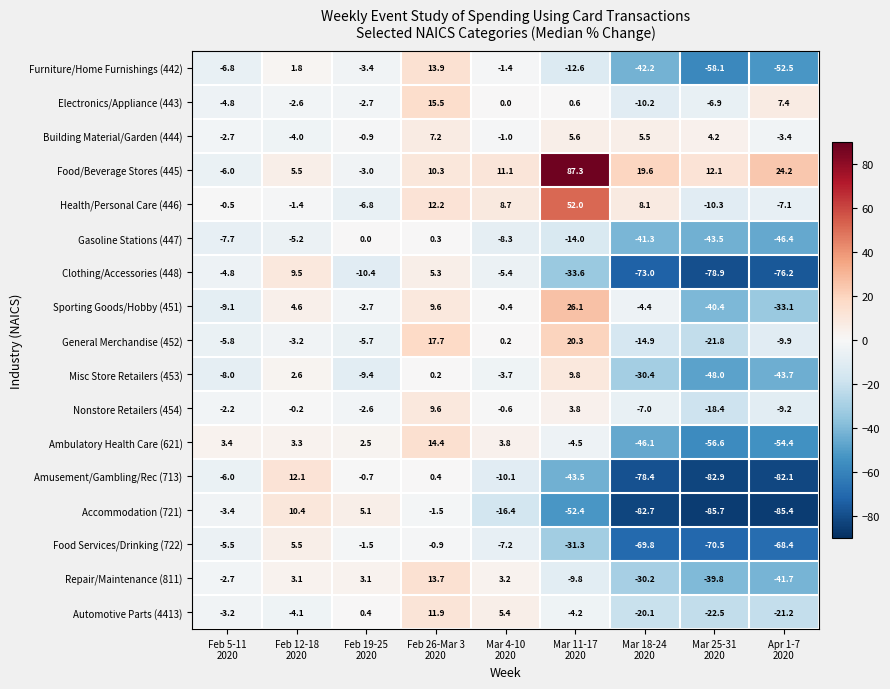

What is the difference between the maximum and second lowest values in the Health/Personal Care (446) series?

59.1